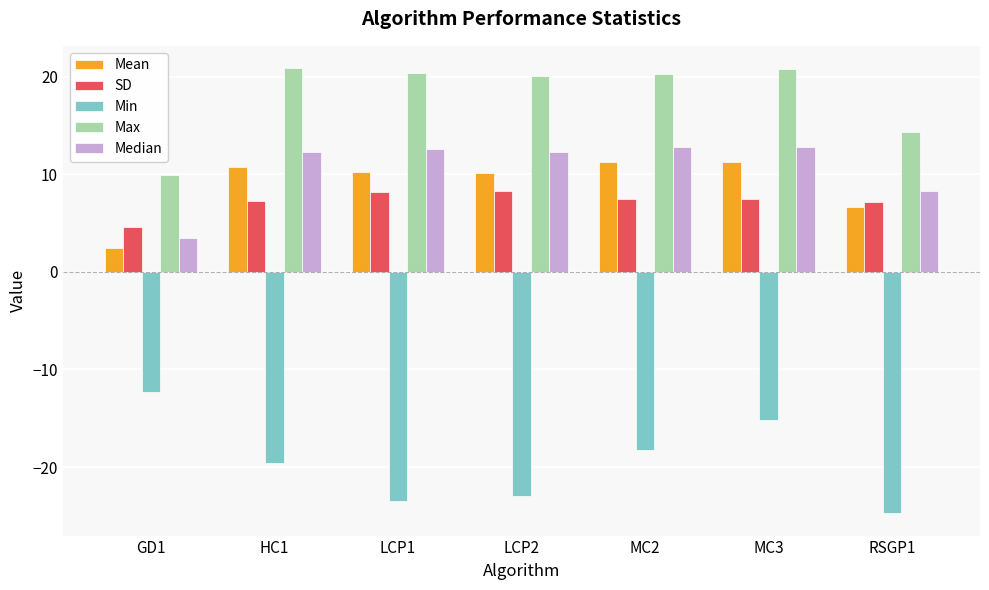

Count the number of categories in the chart.

7